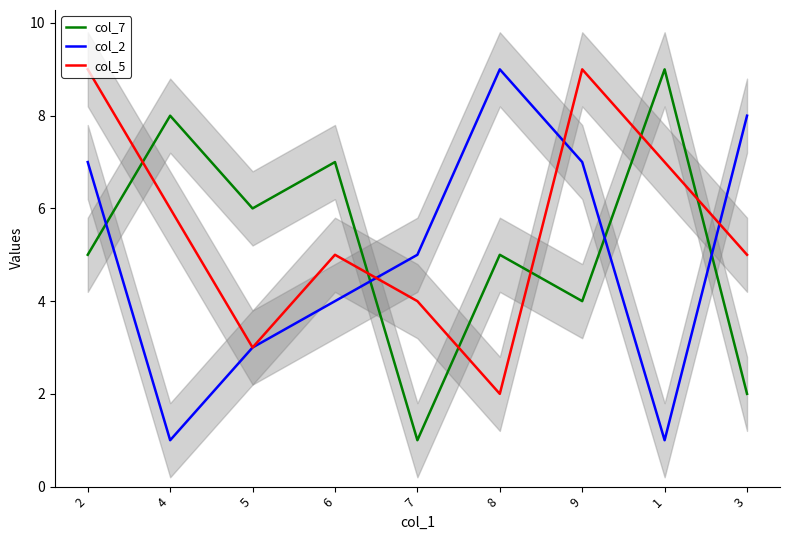

Does the chart display data point markers on the line(s)?

No